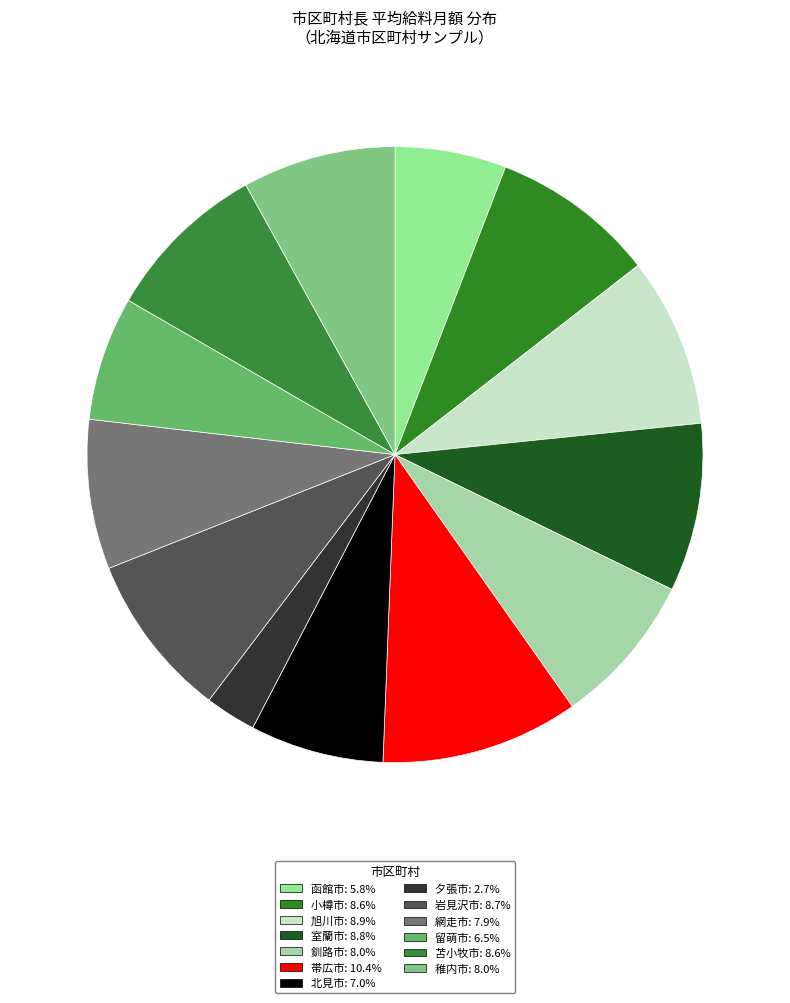

To the nearest percent, what percentage of the pie is 釧路市?

8%